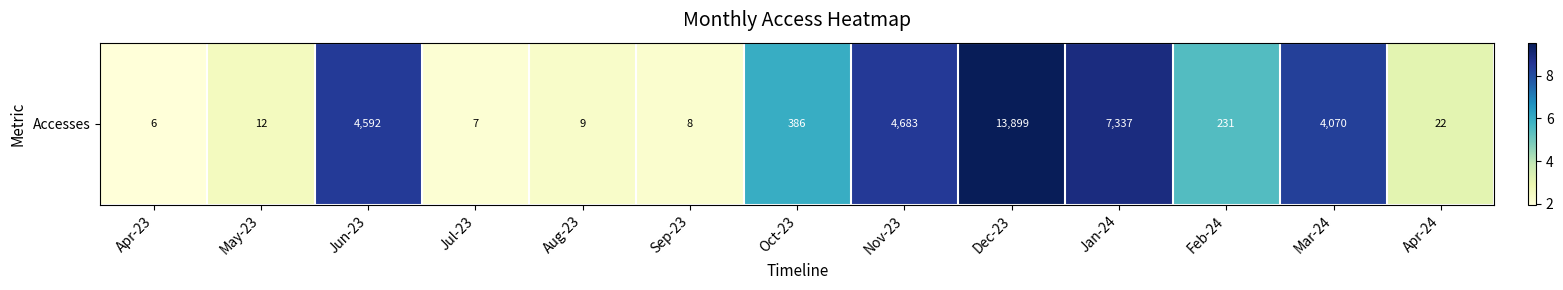

Read the value at Mar-24.

8.3